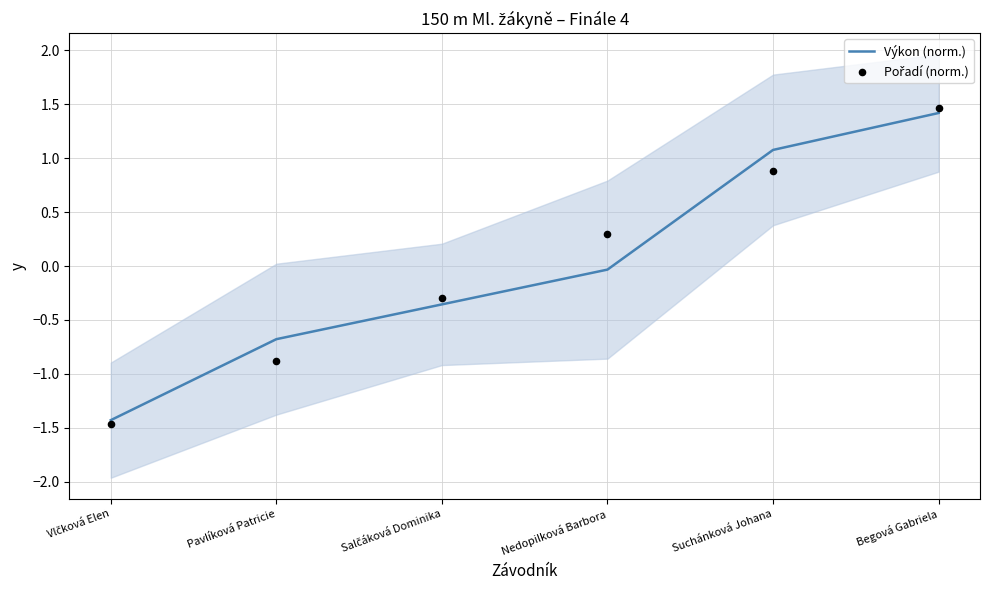

Is the value of Pořadí (norm.) at Nedopilková Barbora greater than the value of Výkon (norm.) at Nedopilková Barbora?

Yes